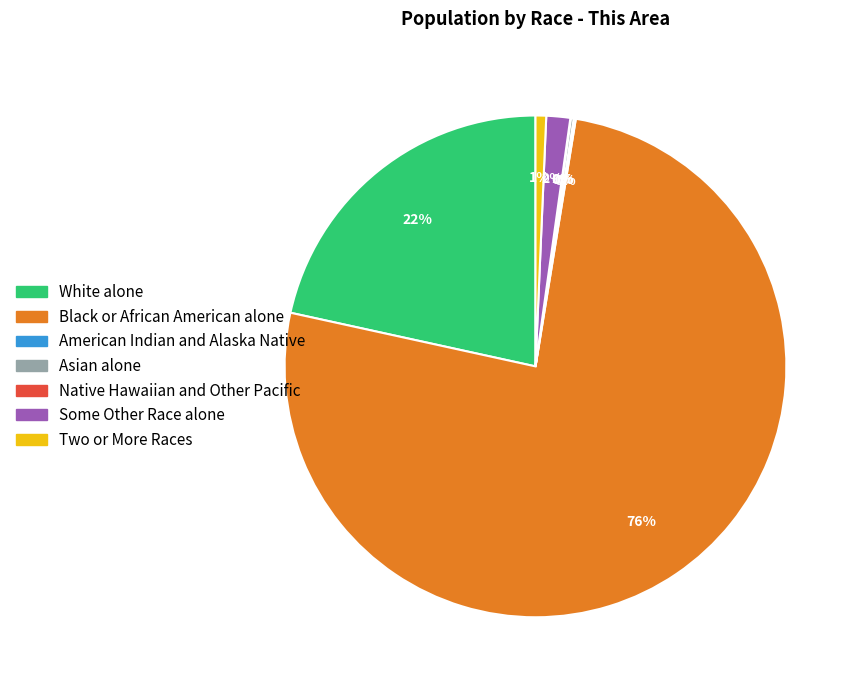

What is the majority slice?

Black or African American alone